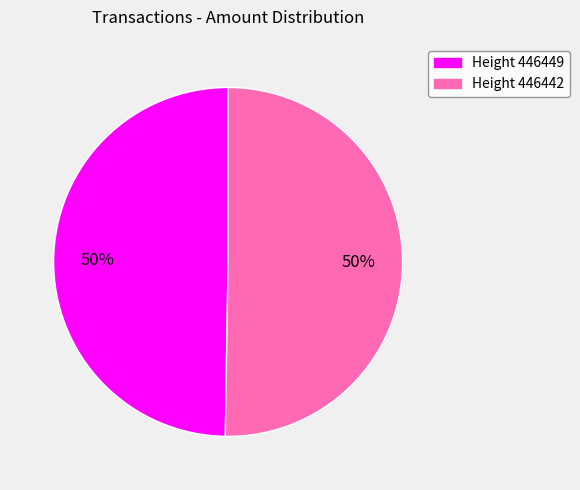

To the nearest percent, what is the combined percentage of Height 446449 and Height 446442?

100%